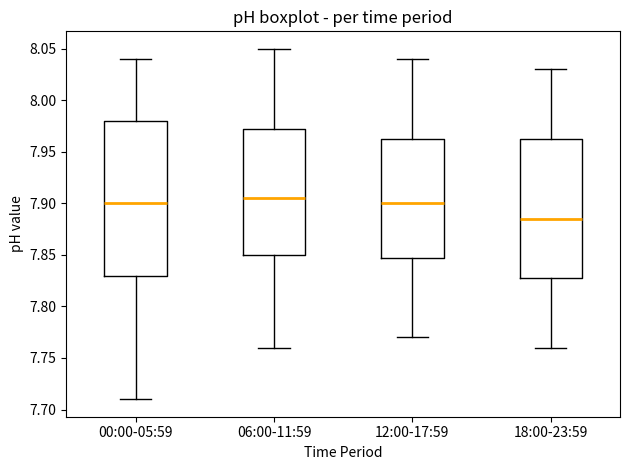

Where does the lower whisker of the box for 06:00-11:59 end on the y-axis? The values are not printed on the chart, so give them approximately, as read against the axis.

7.760